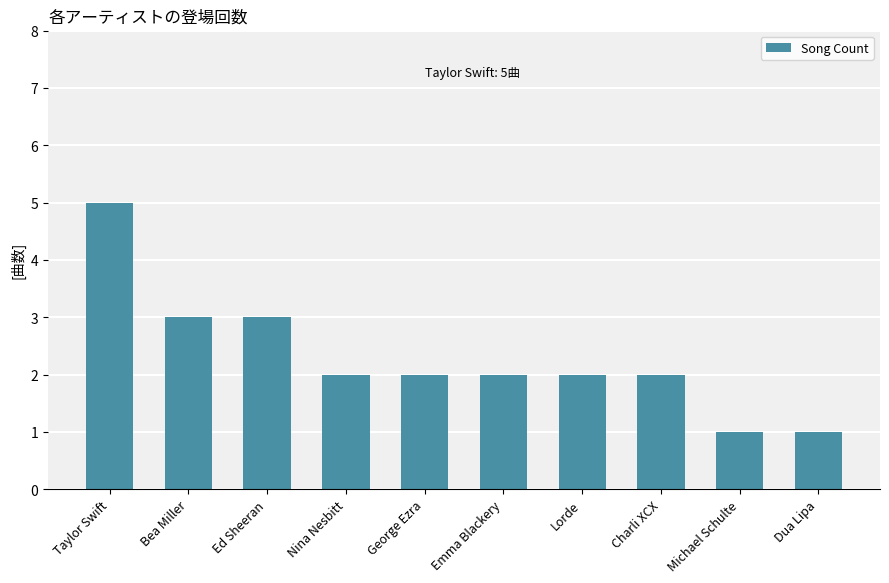

Count the number of categories in the chart.

10